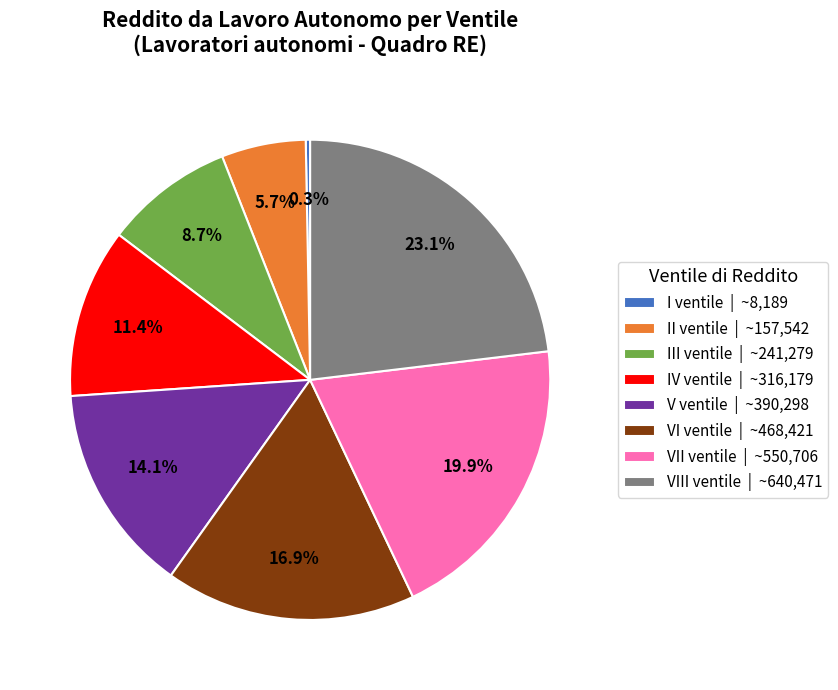

Which has a higher value, IV ventile | ~316,179 or VI ventile | ~468,421?

VI ventile | ~468,421